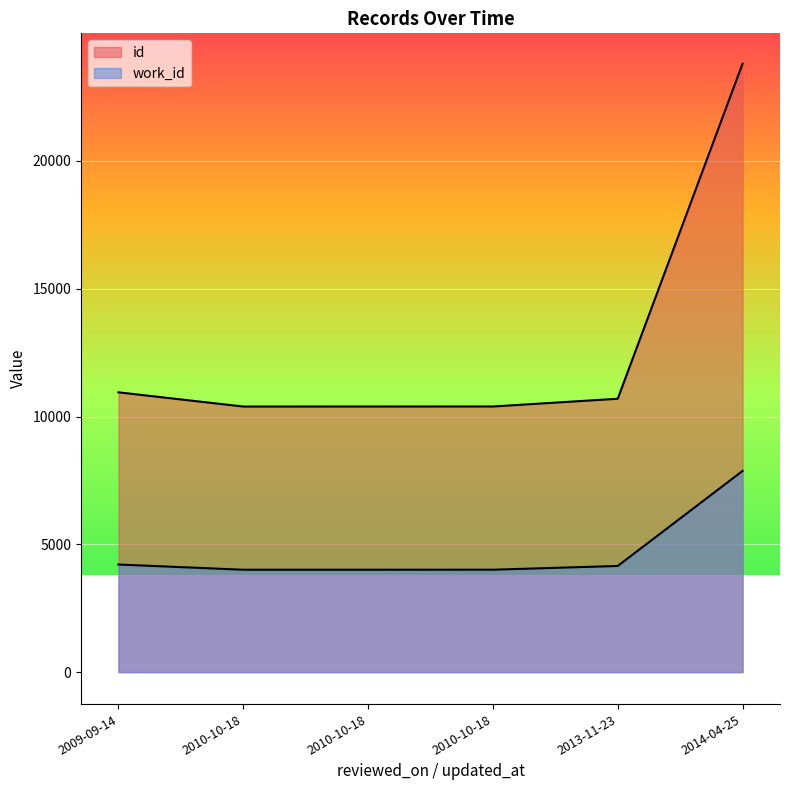

True or false: work_id and id intersect in this chart.

False